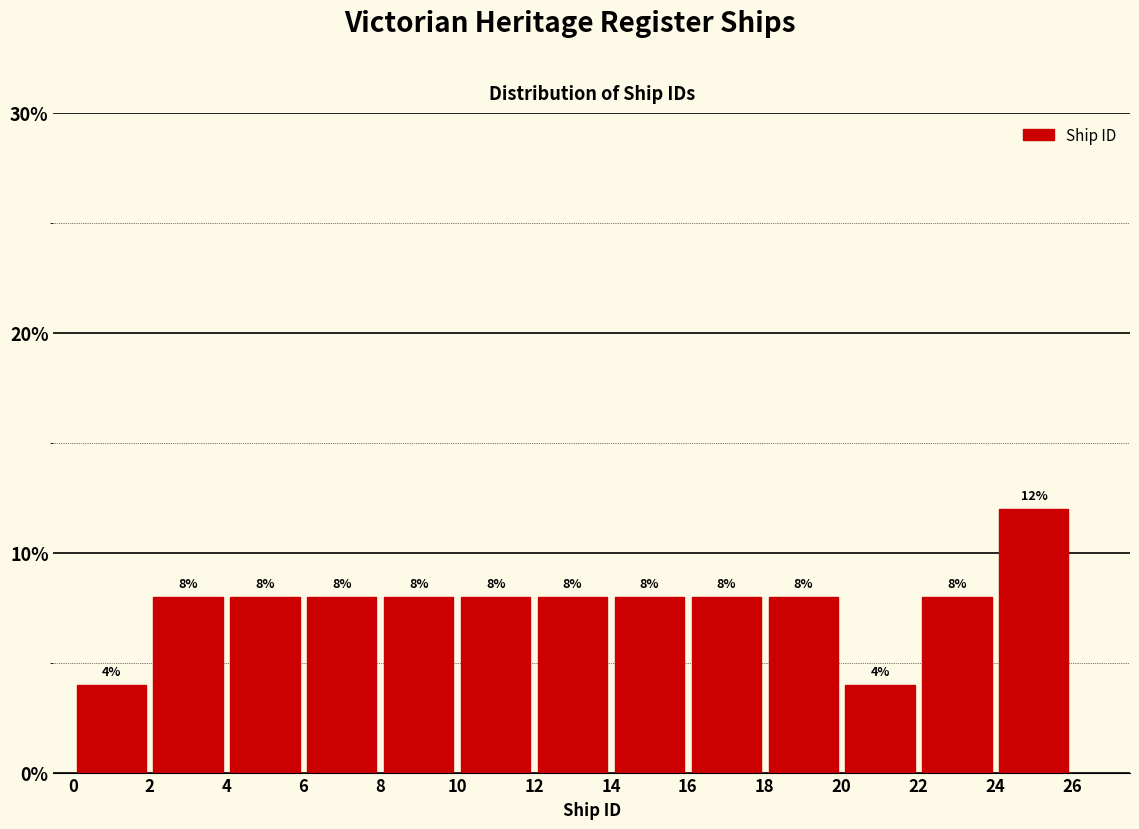

Reading left to right, list every bar in this chart as the range it spans on the x-axis followed by its height.

0 to 2: 4
2 to 4: 8
4 to 6: 8
6 to 8: 8
8 to 10: 8
10 to 12: 8
12 to 14: 8
14 to 16: 8
16 to 18: 8
18 to 20: 8
20 to 22: 4
22 to 24: 8
24 to 26: 12